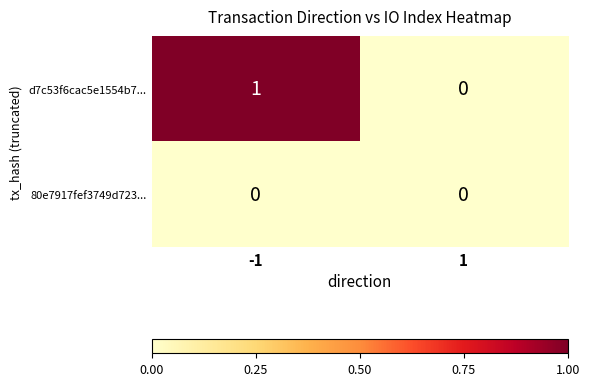

Is it true that d7c53f6cac5e1554b7... equals 1 at 1?

False